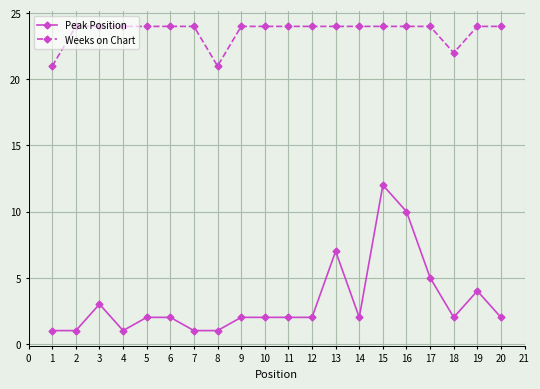

Which series has the largest total across all categories?

Weeks on Chart